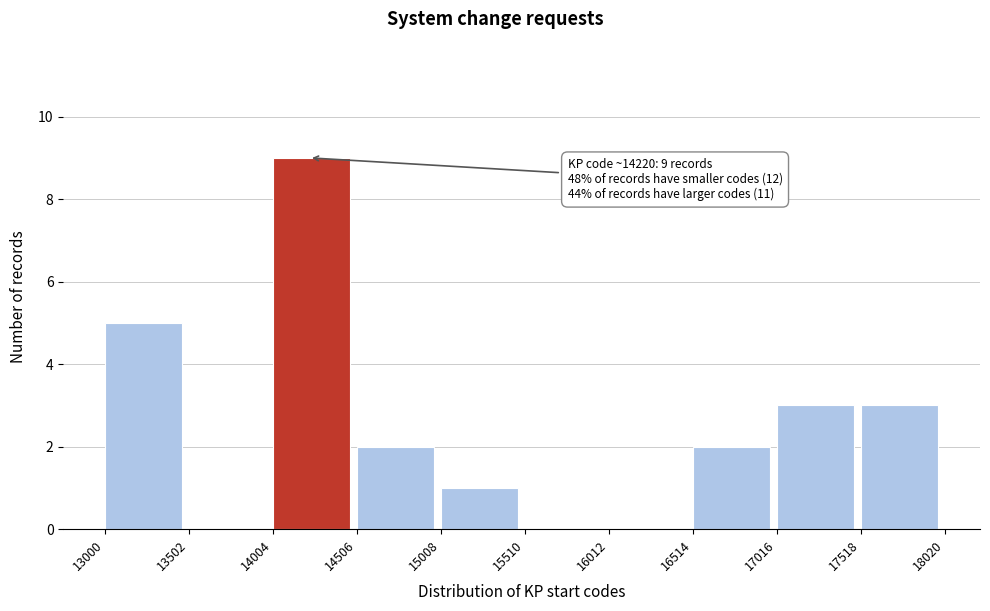

Which range on the x-axis has the tallest bar?

14004 to 14506